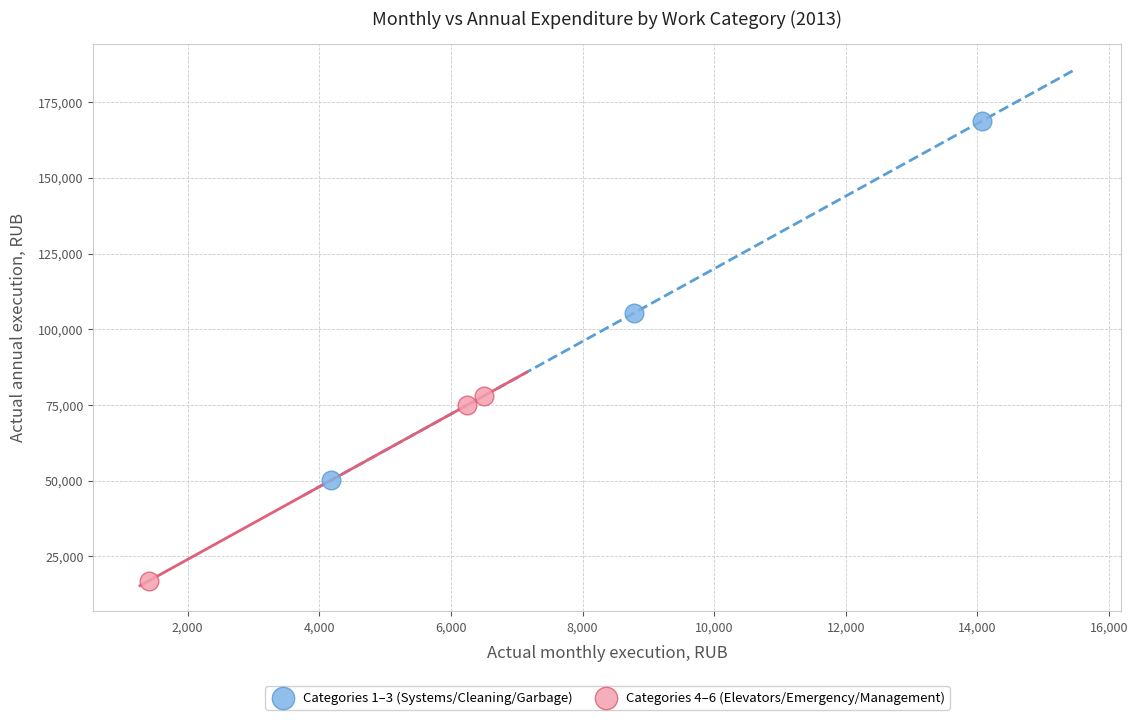

Which series contains the highest Y value?

Categories 1–3 (Systems/Cleaning/Garbage)